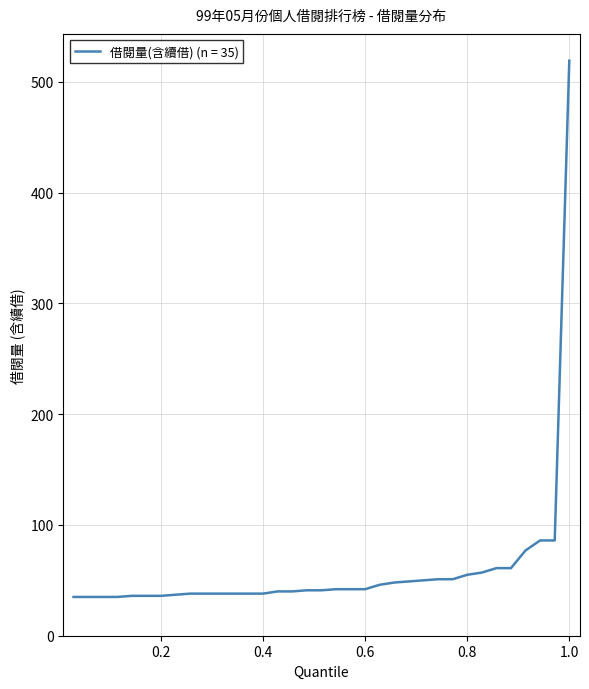

What is the maximum value shown in the chart?

519